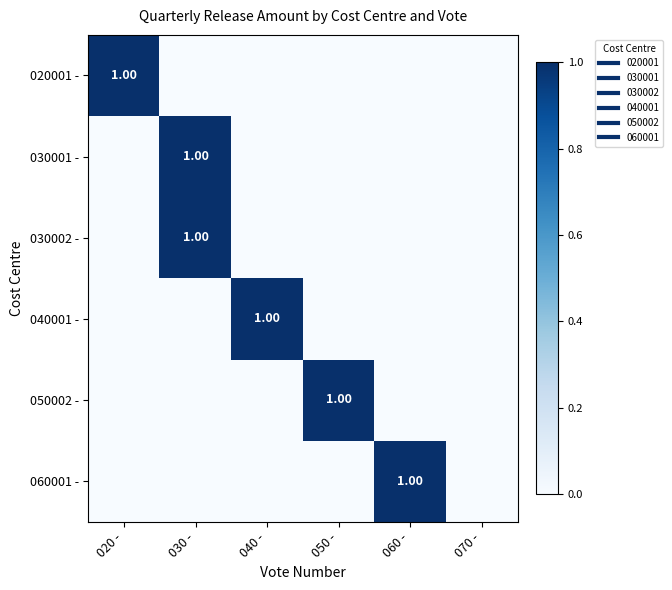

The 020001 - series shows 0 at 050 -. True or false?

True